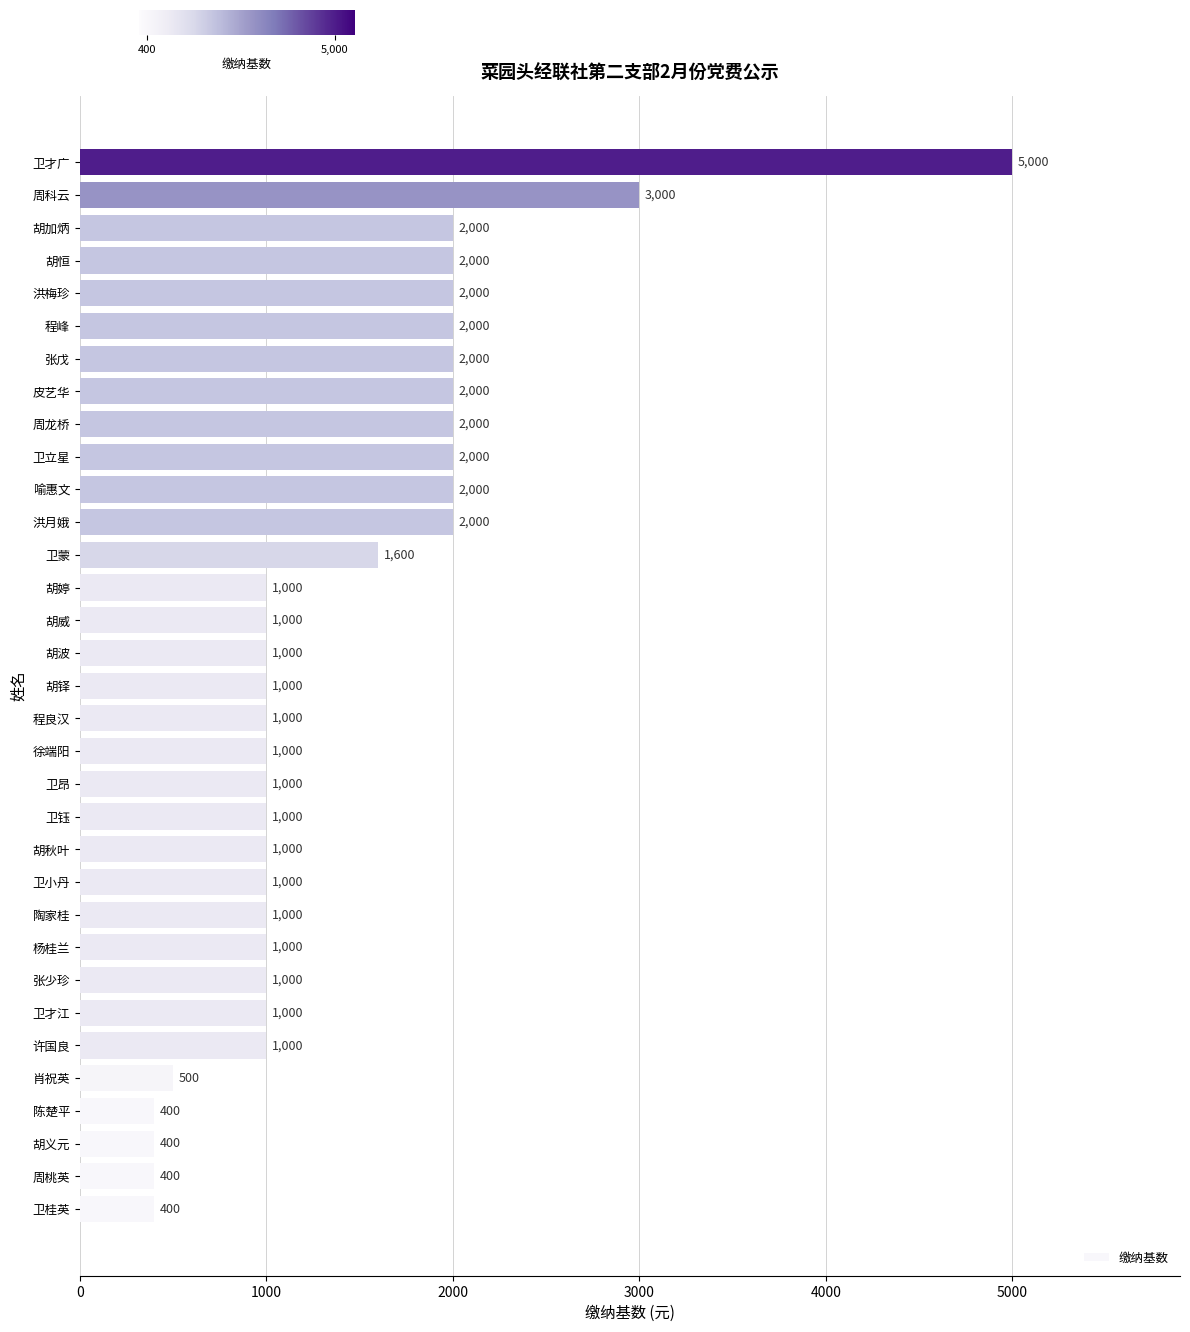

What is the difference between the second highest and second lowest values?

2600